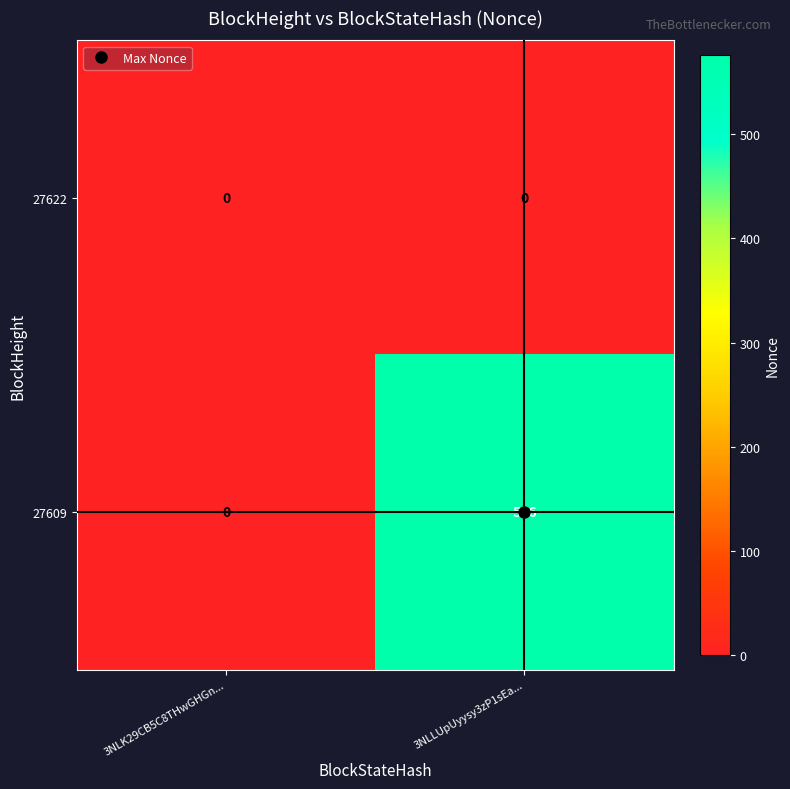

Between 3NLK29CB5C8THwGHGn... and 3NLLUpUyysy3zP1sEa..., which series saw the biggest shift?

27609